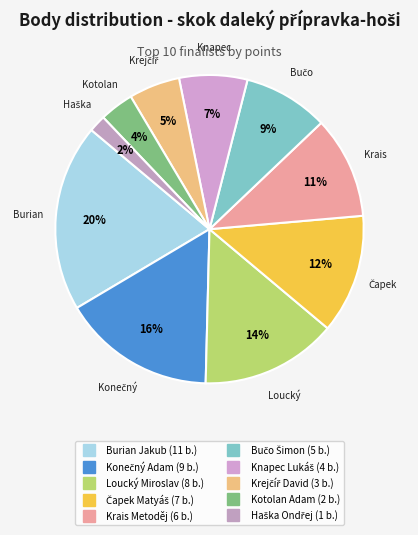

How many segments does this pie chart have?

10